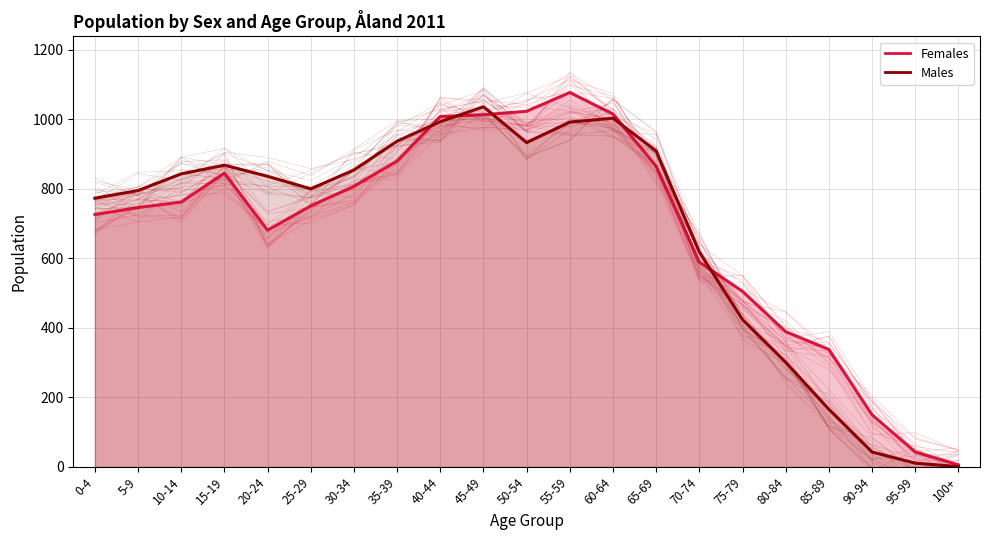

At which category is the sum across all series the highest?

55-59